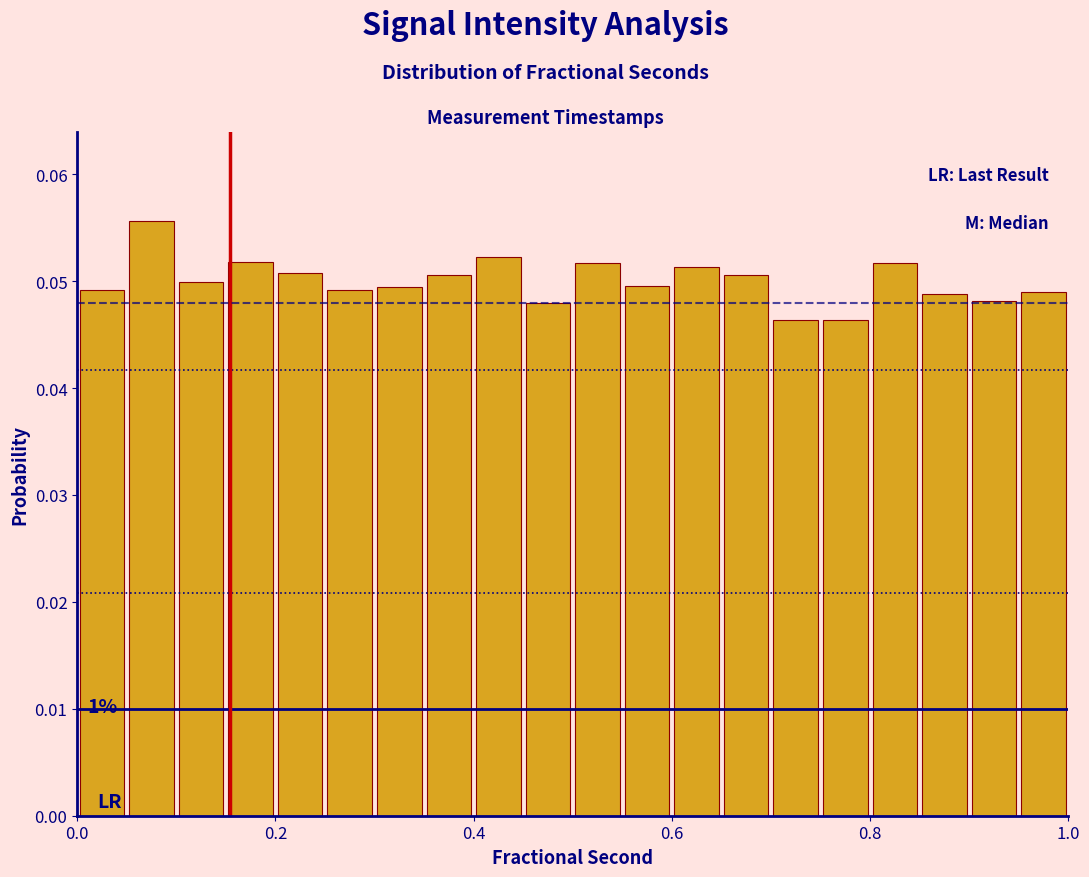

Around what value on the x-axis is the tallest bar? Give the approximate position of its centre, as read against the axis.

0.08